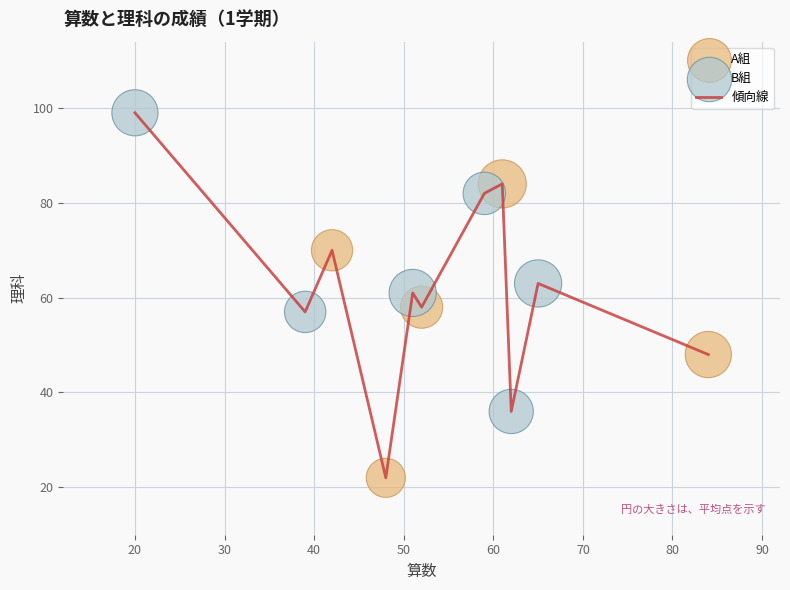

What is the difference between the maximum and minimum values?

77